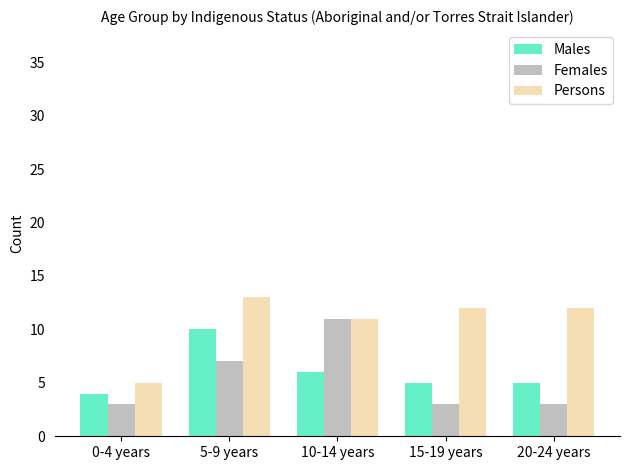

Rank the series at 5-9 years from lowest to highest value.

Females, Males, Persons